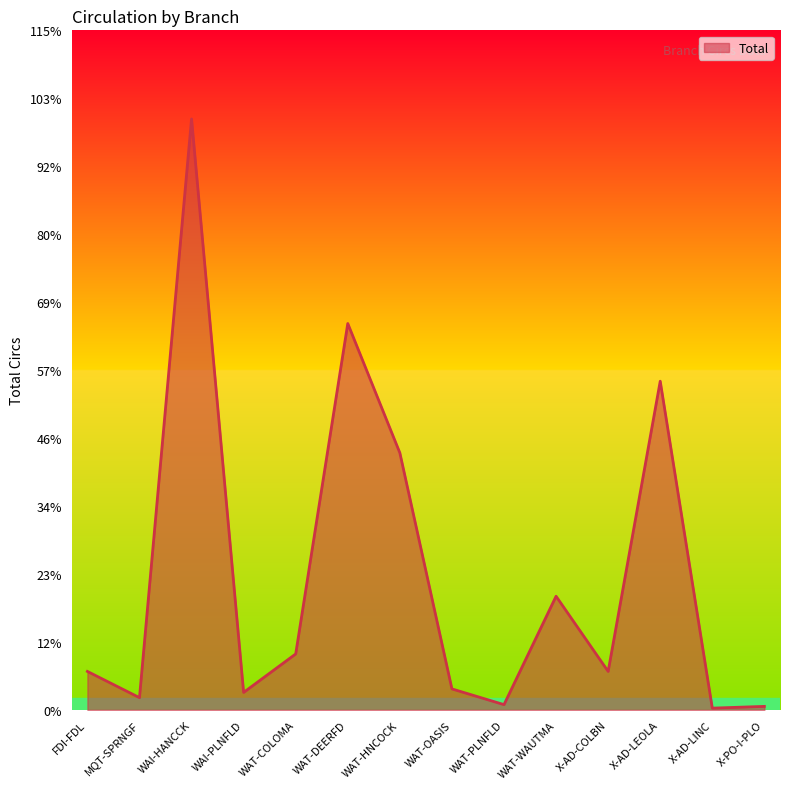

What position from the right is X-PO-I-PLO?

1